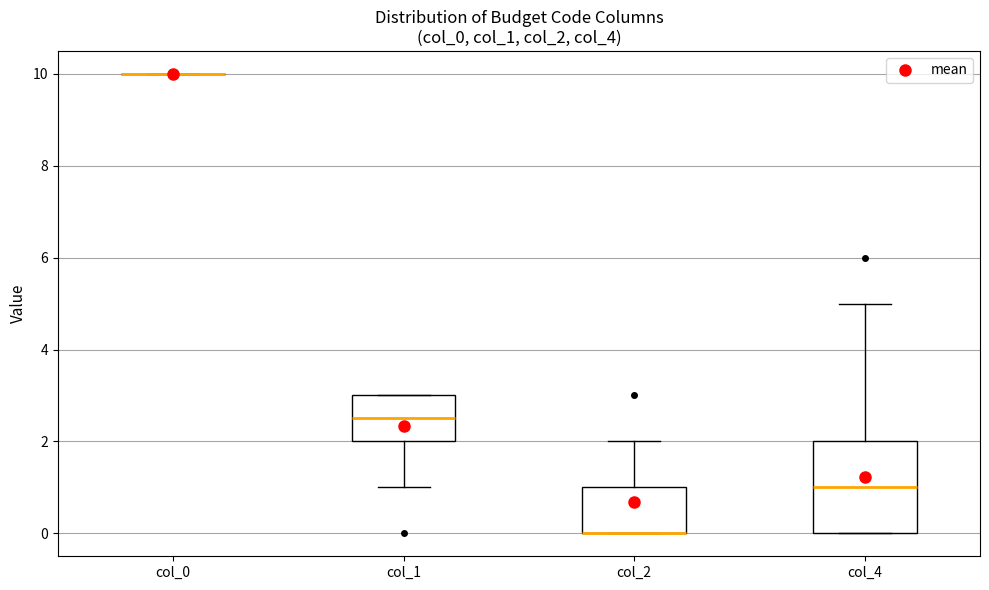

Where is the upper edge of the box for col_1 on the y-axis? The values are not printed on the chart, so give them approximately, as read against the axis.

3.0